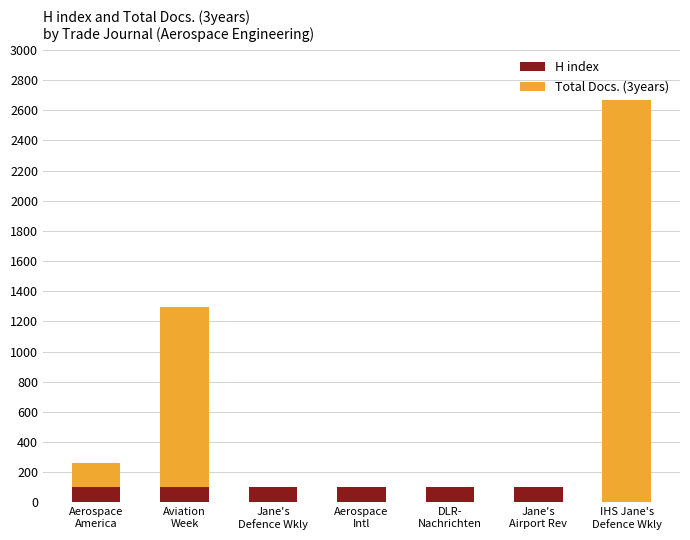

What is the maximum value for H index?

104